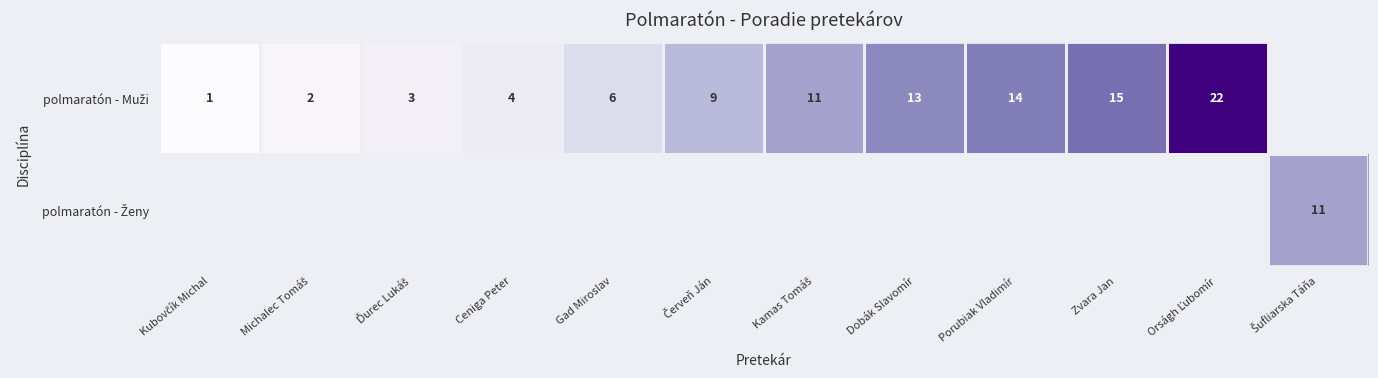

Which label corresponds to the smallest value in the chart?

Kubovčík Michal